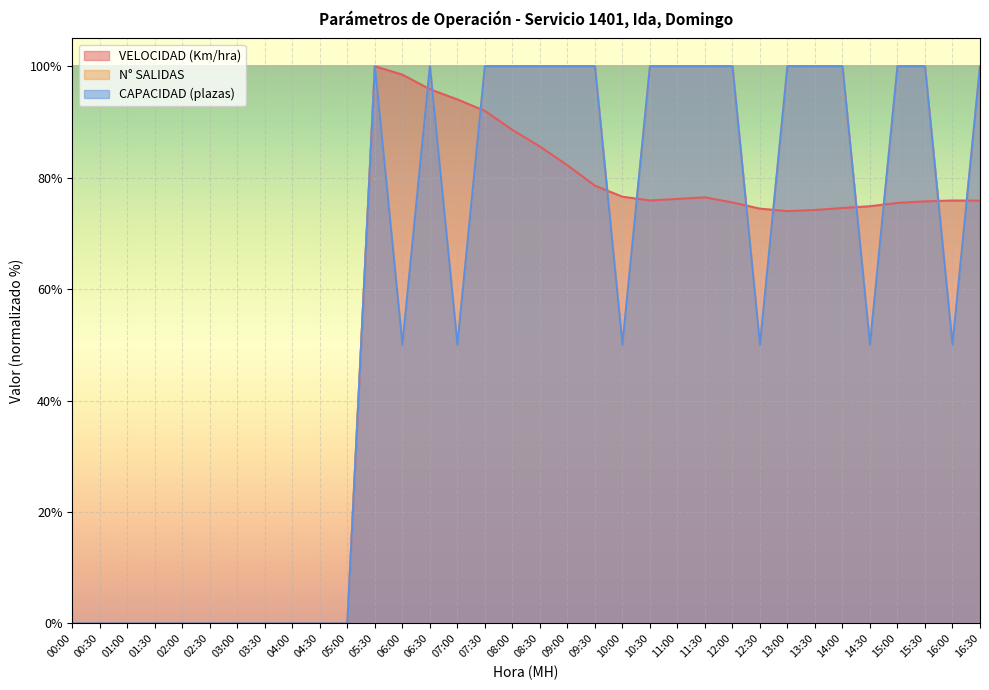

Which series has the largest range (max minus min)?

VELOCIDAD (Km/hra)